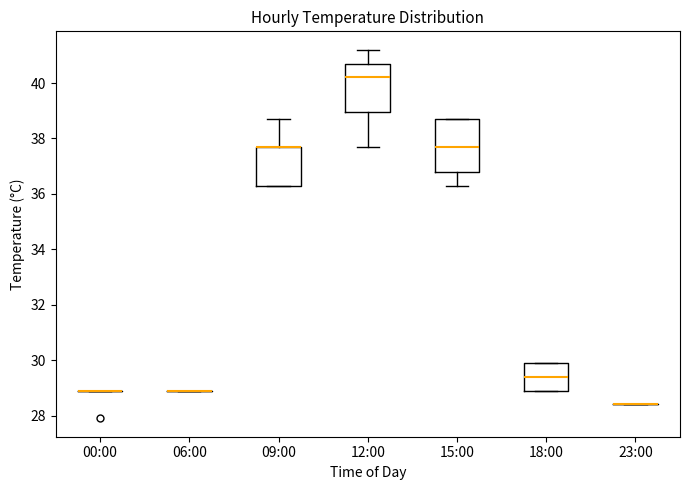

Where does the median line of the box for 12:00 sit on the y-axis? The values are not printed on the chart, so give them approximately, as read against the axis.

40.2